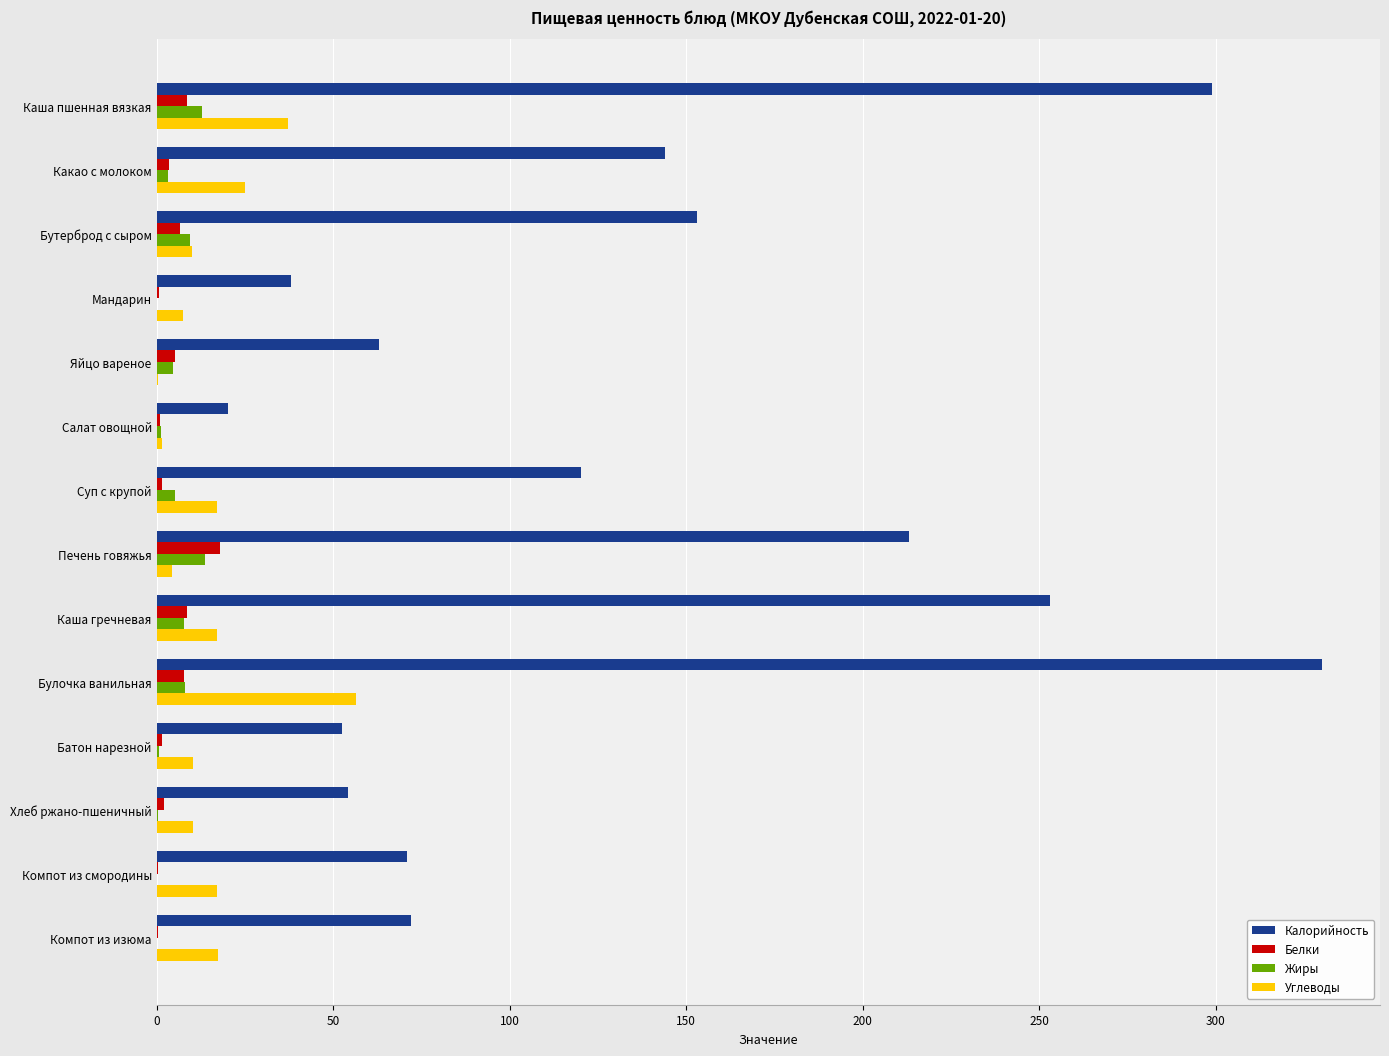

At which label does Калорийность reach its peak?

Булочка ванильная